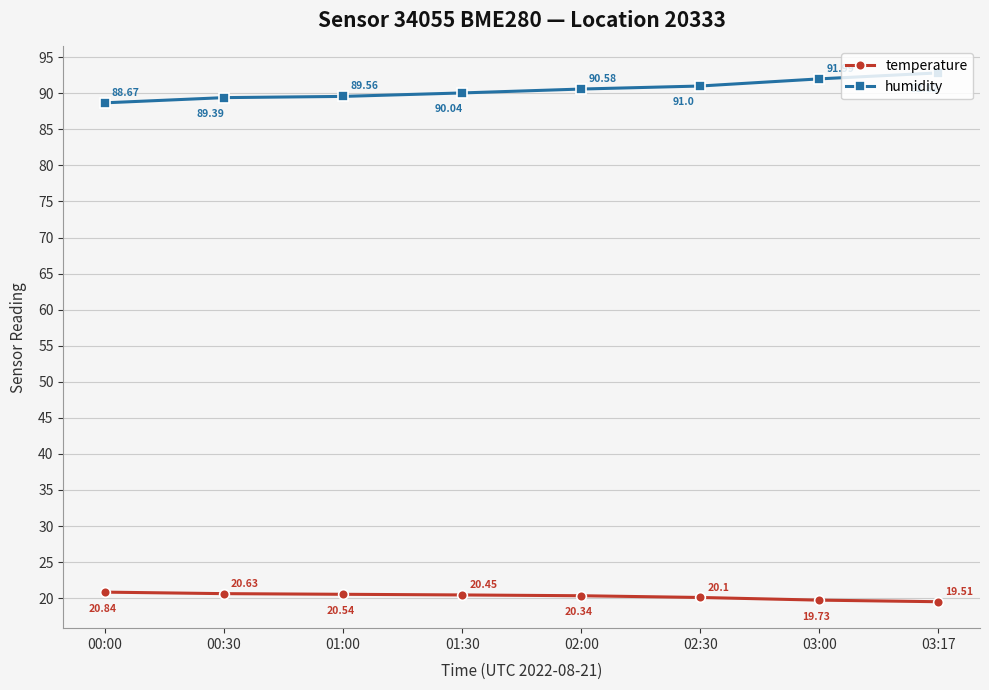

What value does the temperature series have at 00:00?

20.8